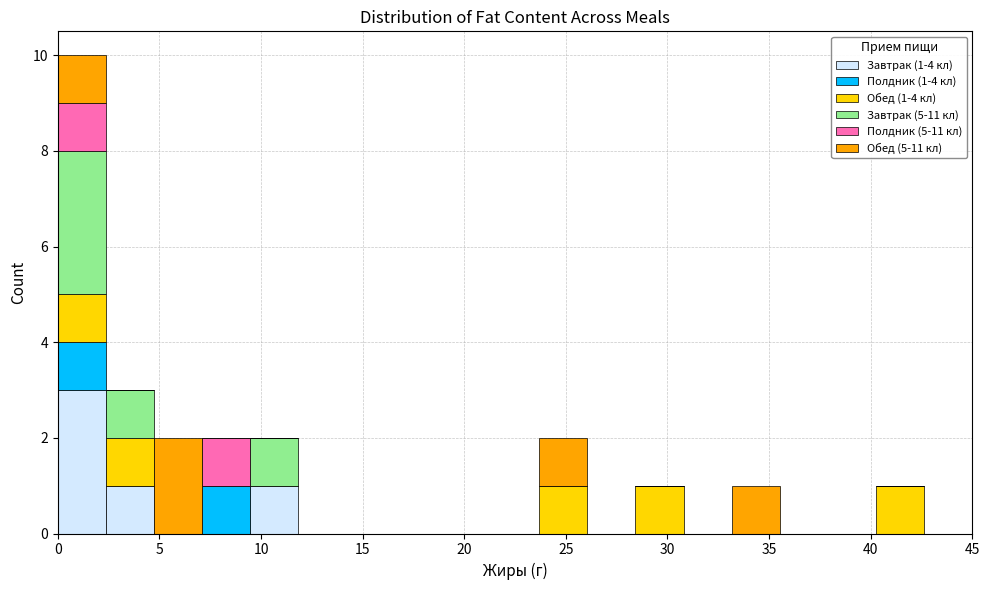

Which range on the x-axis has the tallest stacked bar (by total height)?

0.0 to 2.5